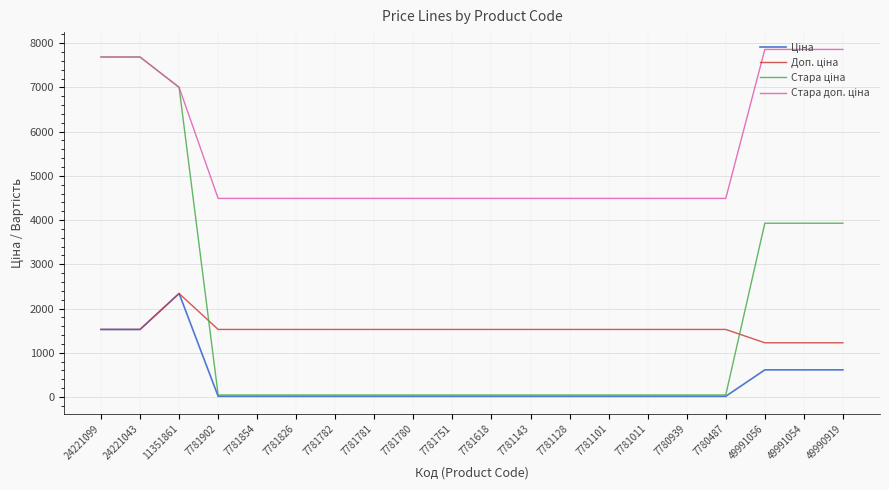

What is the difference between the highest and lowest values at 49990919?

7246.3